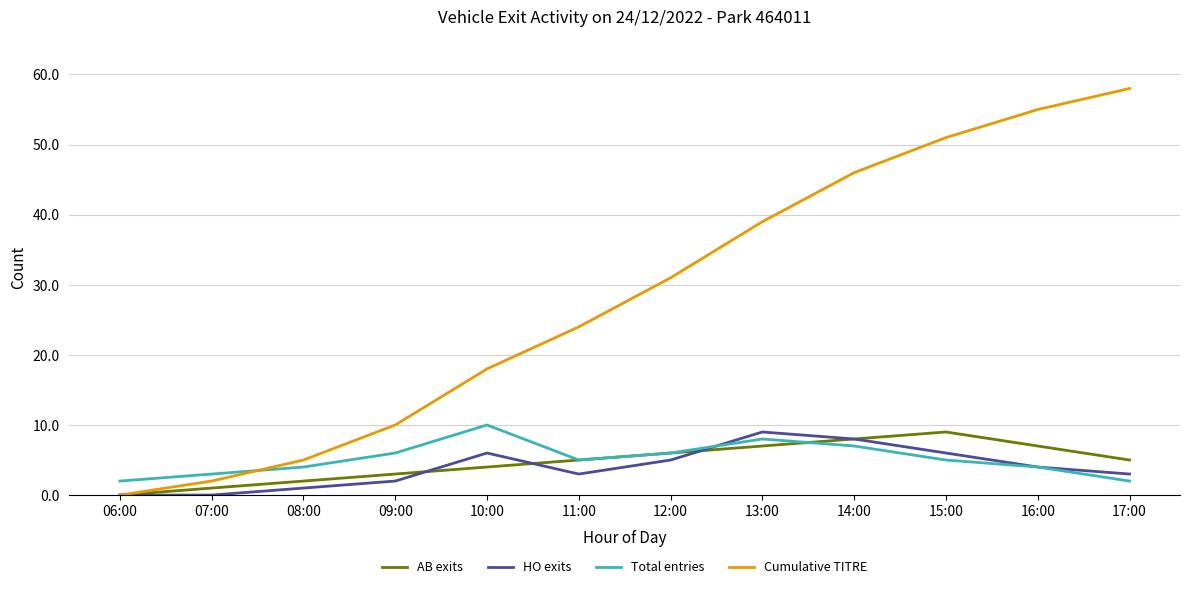

True or false: HO exits has a value of 6 at 13:00.

False